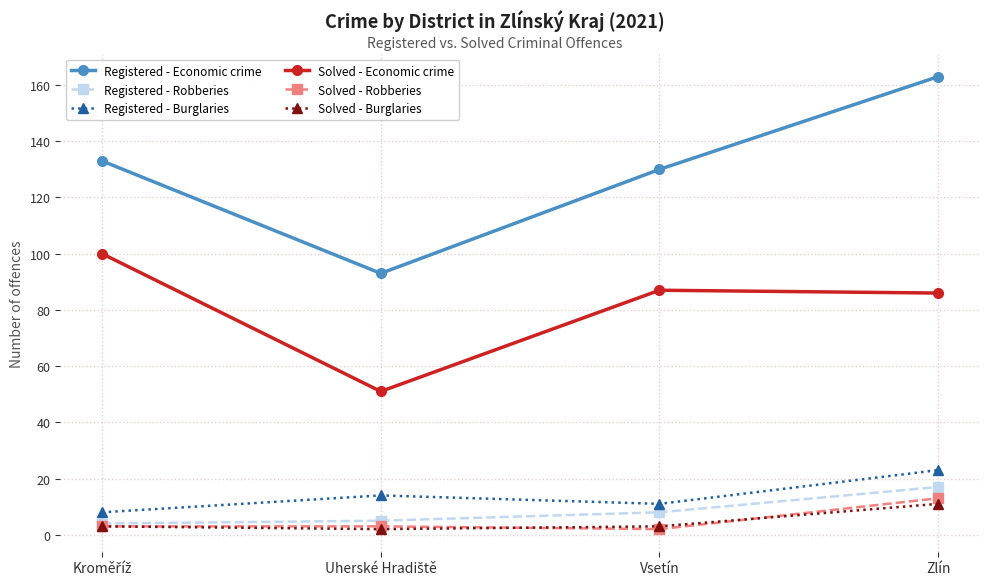

What is the label of the 3rd point from the left?

Vsetín